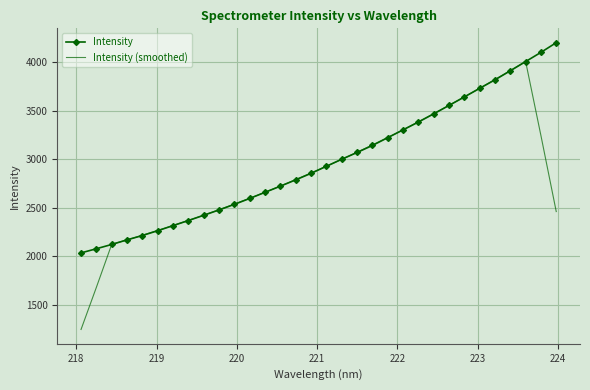

What is the maximum value for Intensity (smoothed)?

4008.5